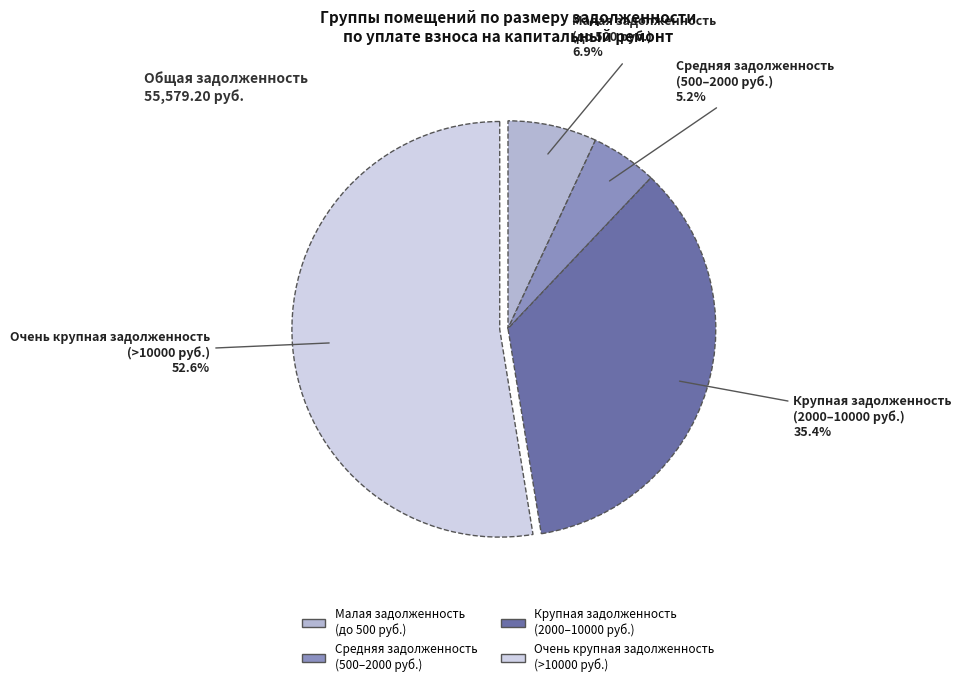

Does any single category account for the majority?

Yes